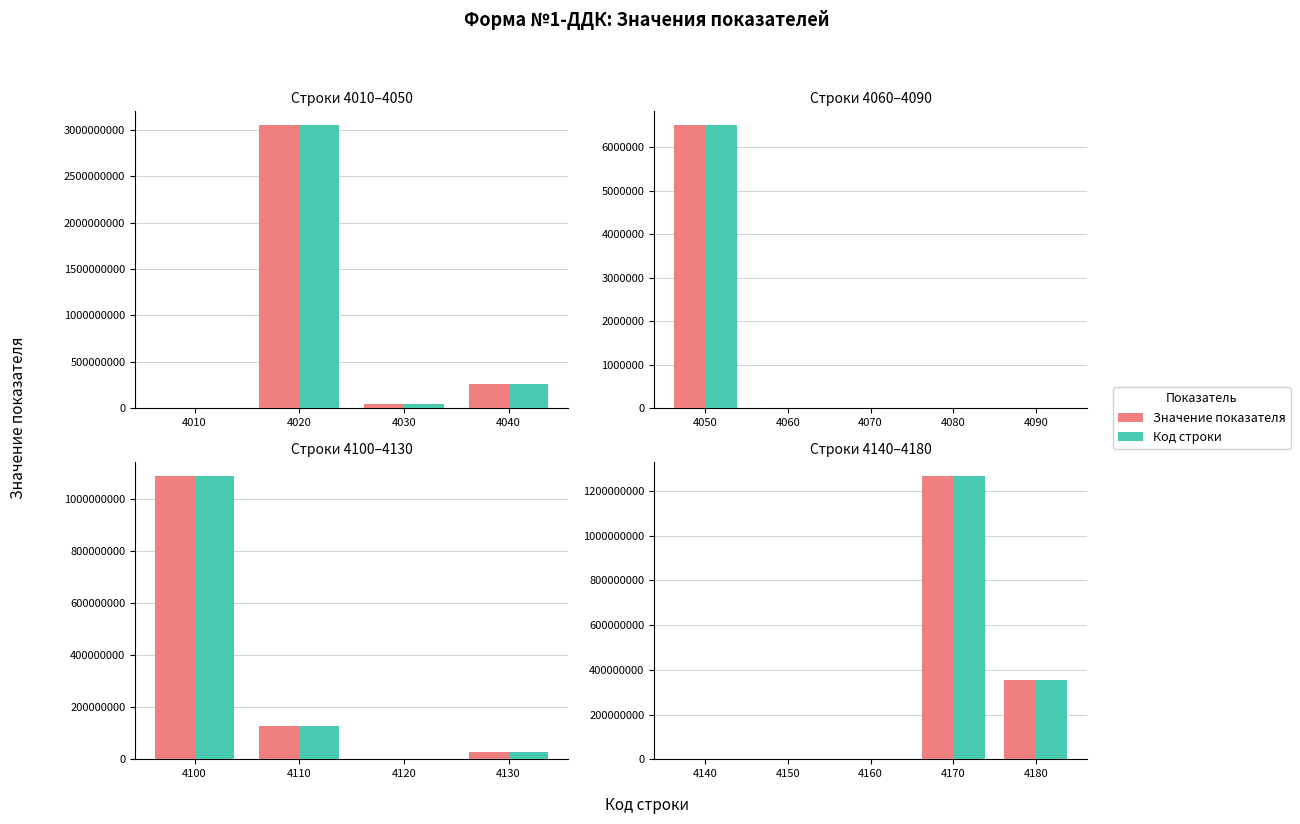

What is the minimum value shown in the chart?

17